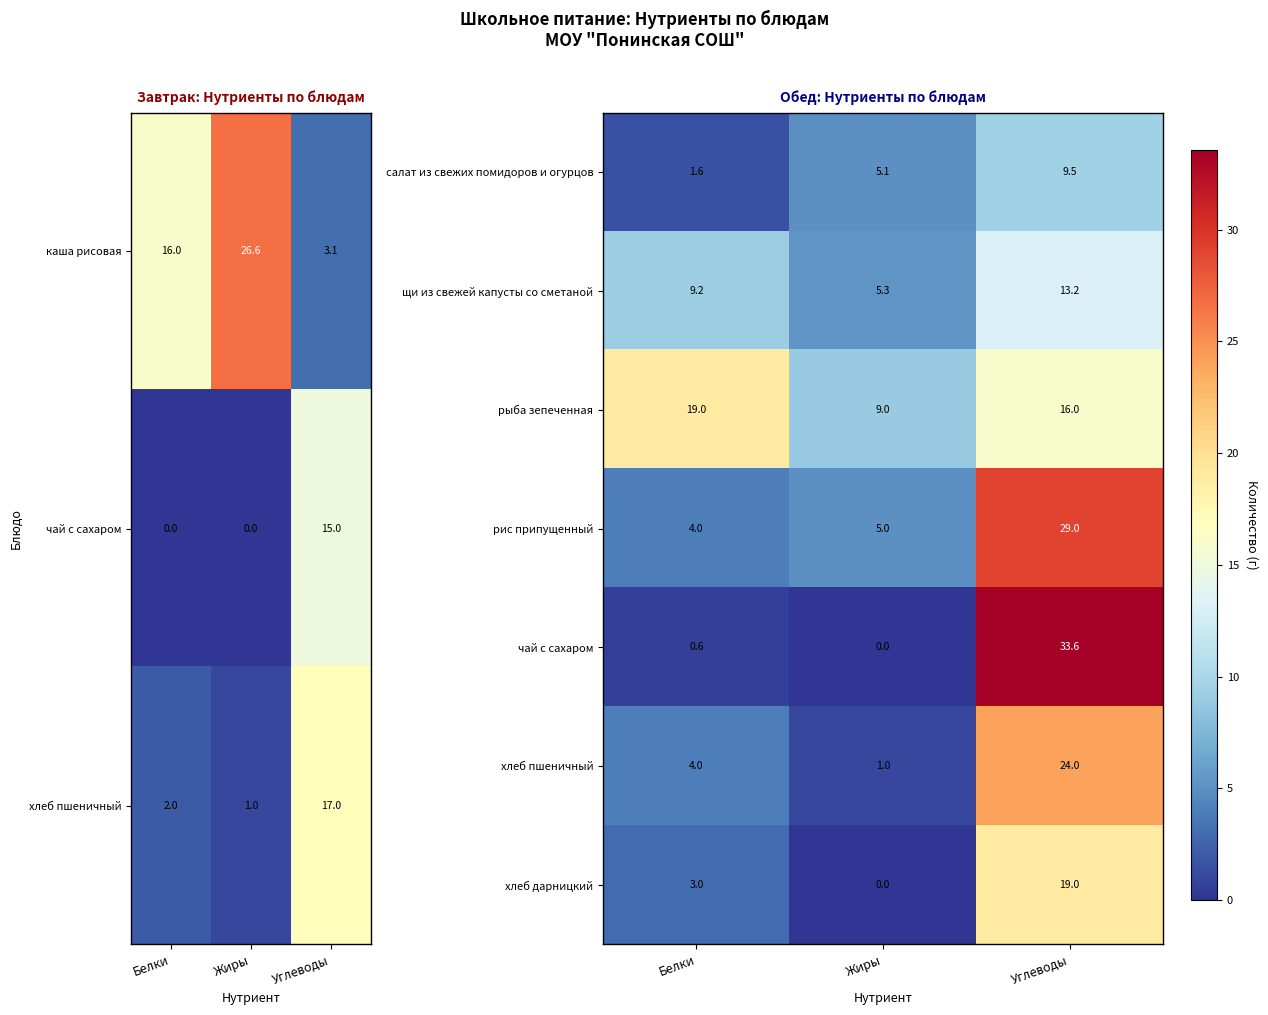

At how many categories does at least one series exceed 32?

1